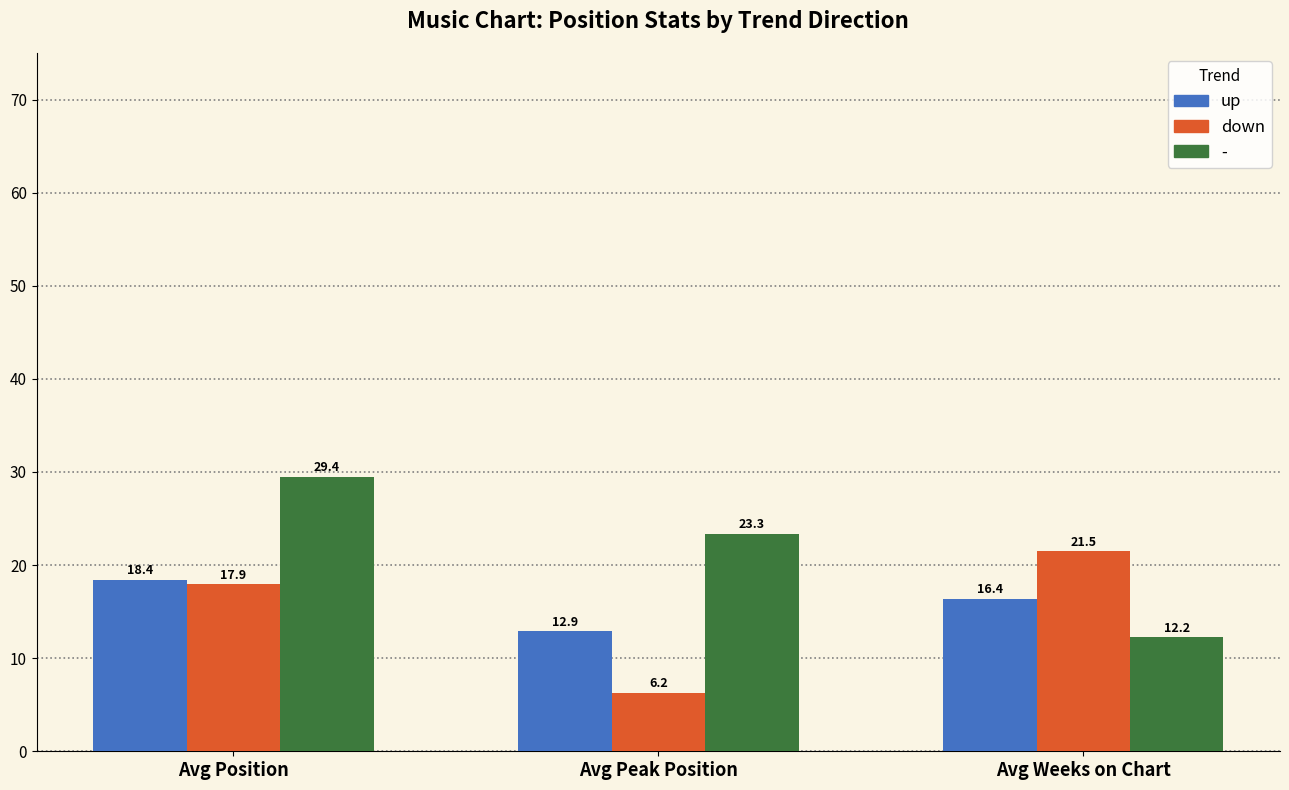

At how many categories does at least one series exceed 10?

3